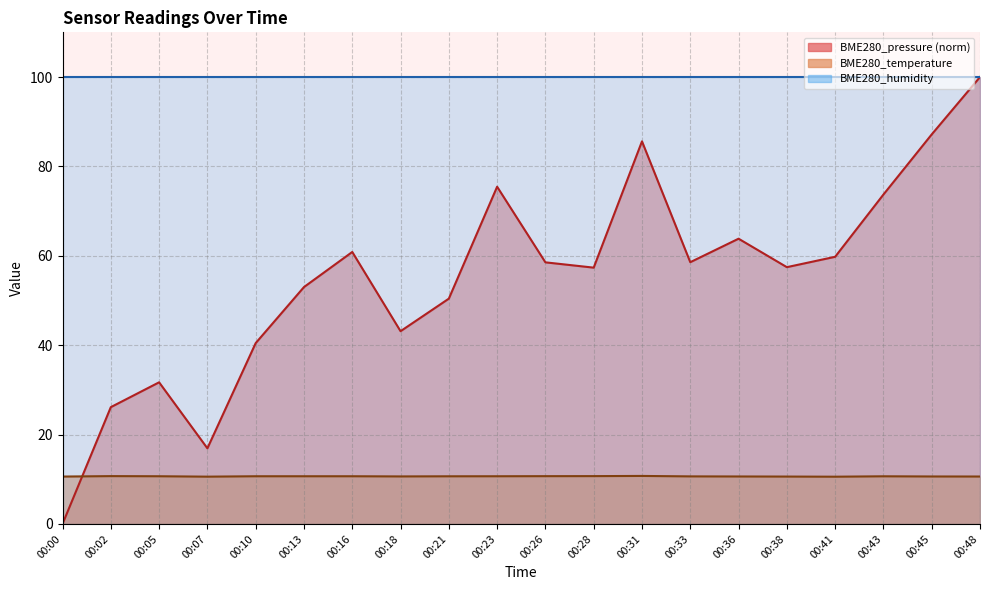

What is the value of the BME280_temperature point at the 13th from the left?

10.7